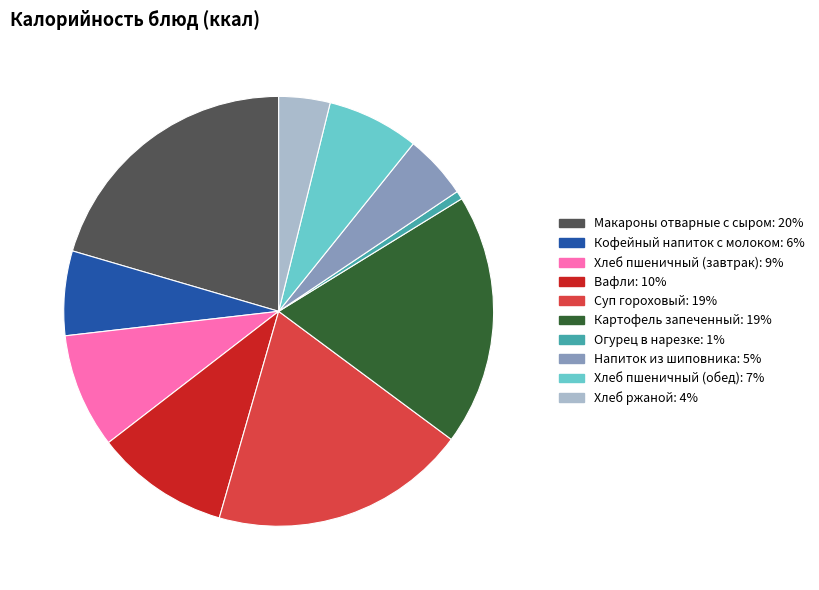

Which has a higher value, Суп гороховый or Хлеб пшеничный (обед)?

Суп гороховый